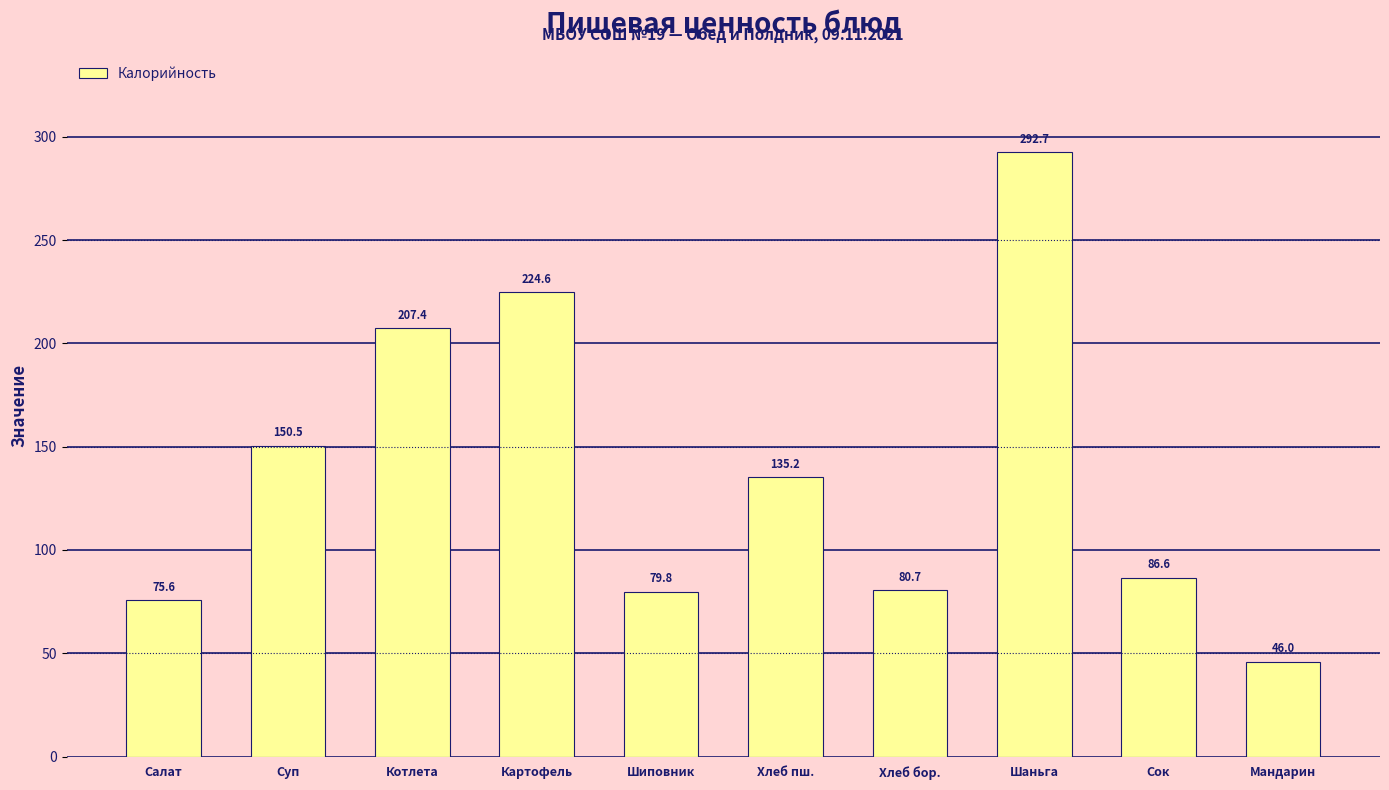

What is the label of the 10th bar from the right?

Салат